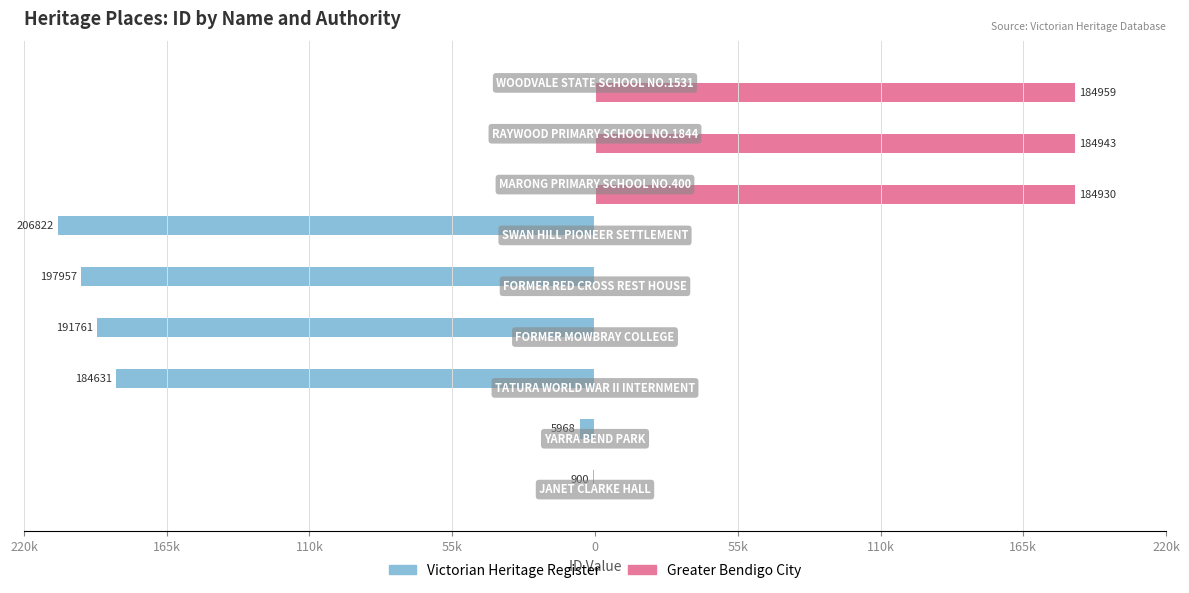

List the series in order of their overall mean, lowest first.

Victorian Heritage Register, Greater Bendigo City